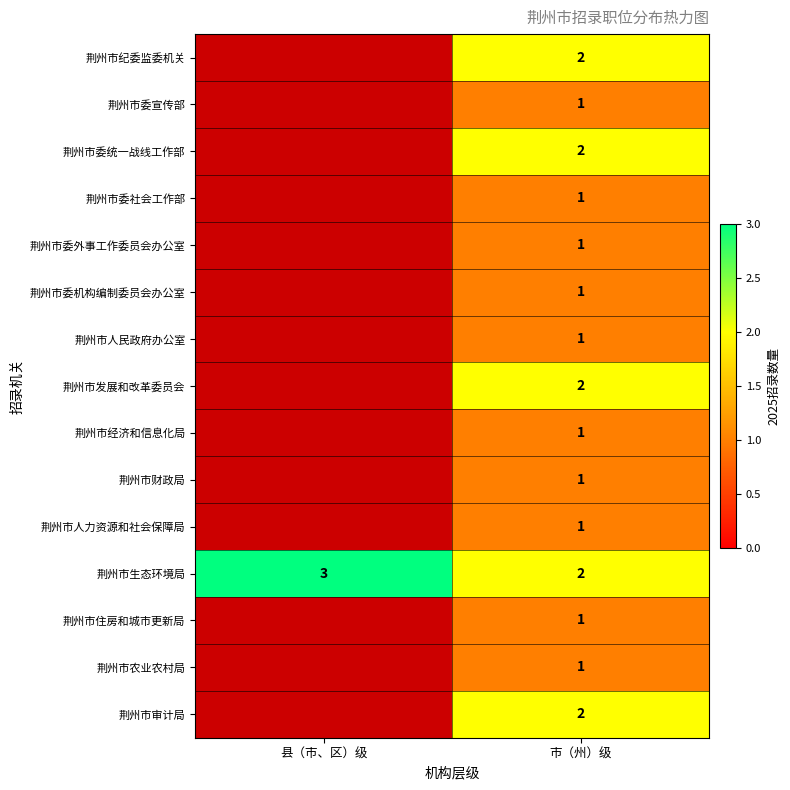

What is the sum of the 荆州市生态环境局 values at 市（州）级 and 县（市、区）级?

5